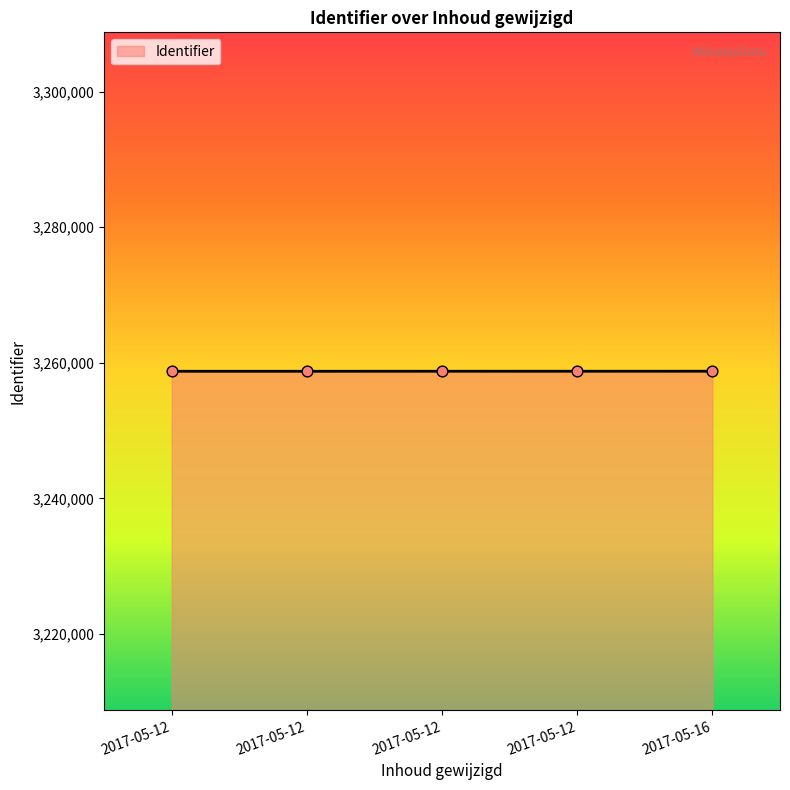

What is the ratio of the value at 2017-05-12 to the value at 2017-05-16?

1.0